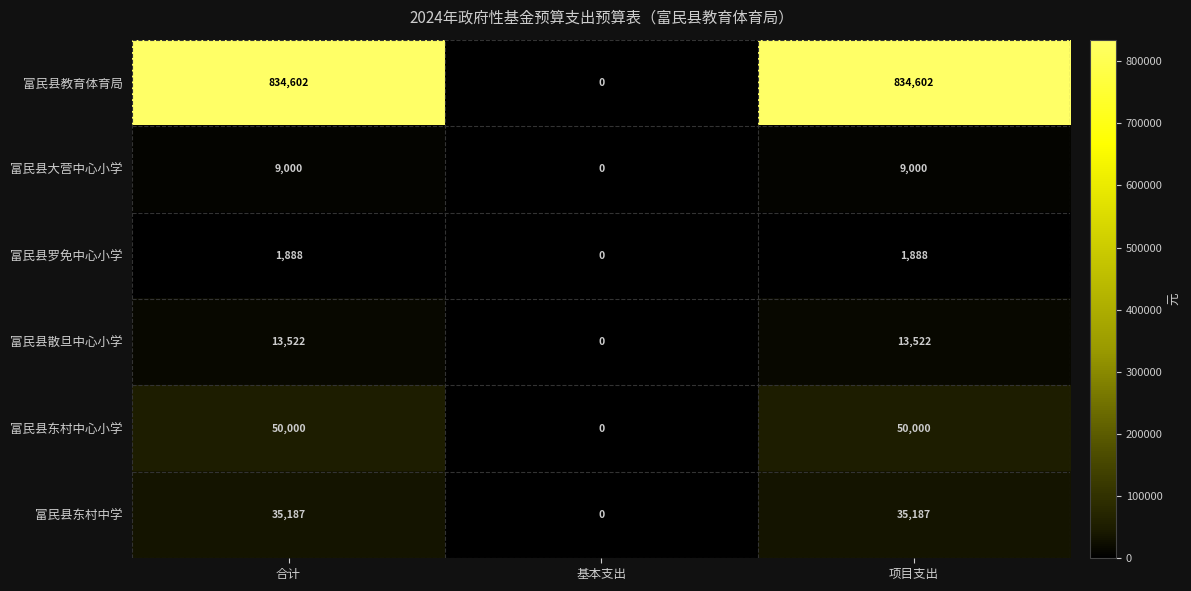

The 富民县大营中心小学 series shows 4484 at 项目支出. True or false?

False